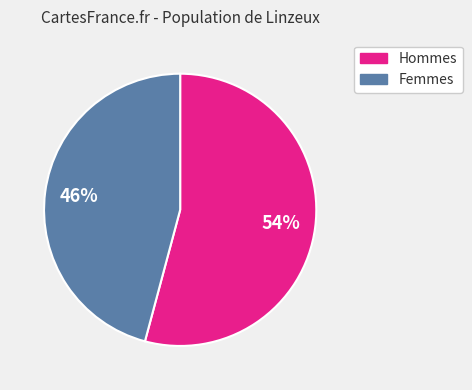

To the nearest percent, what is the average slice percentage?

50%